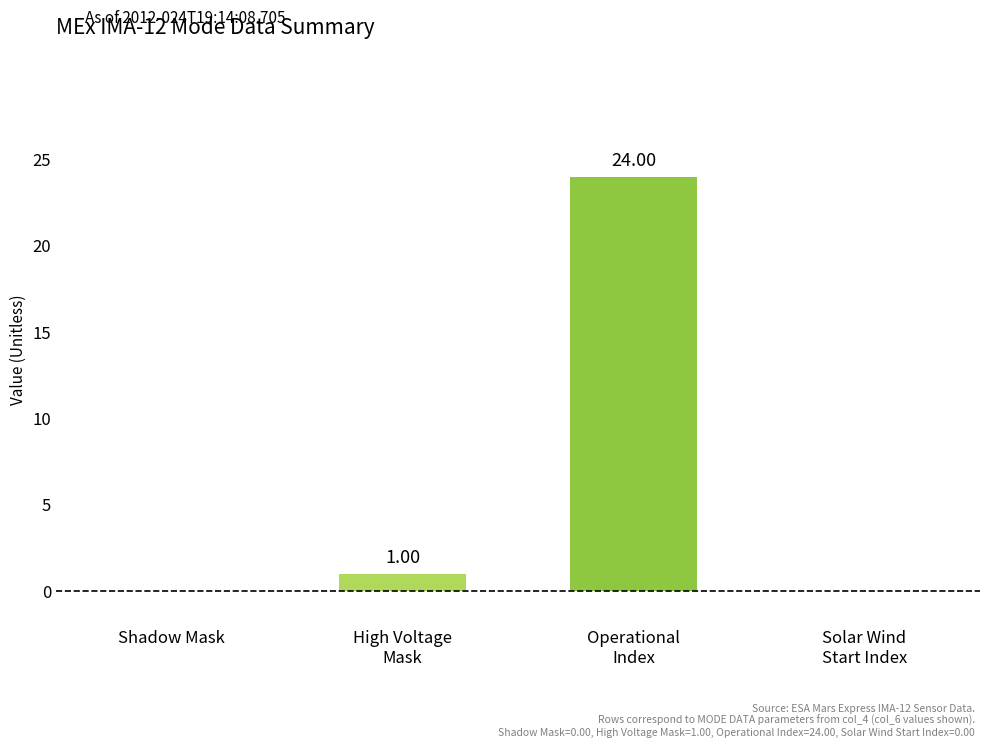

Count the number of data series in this chart.

1